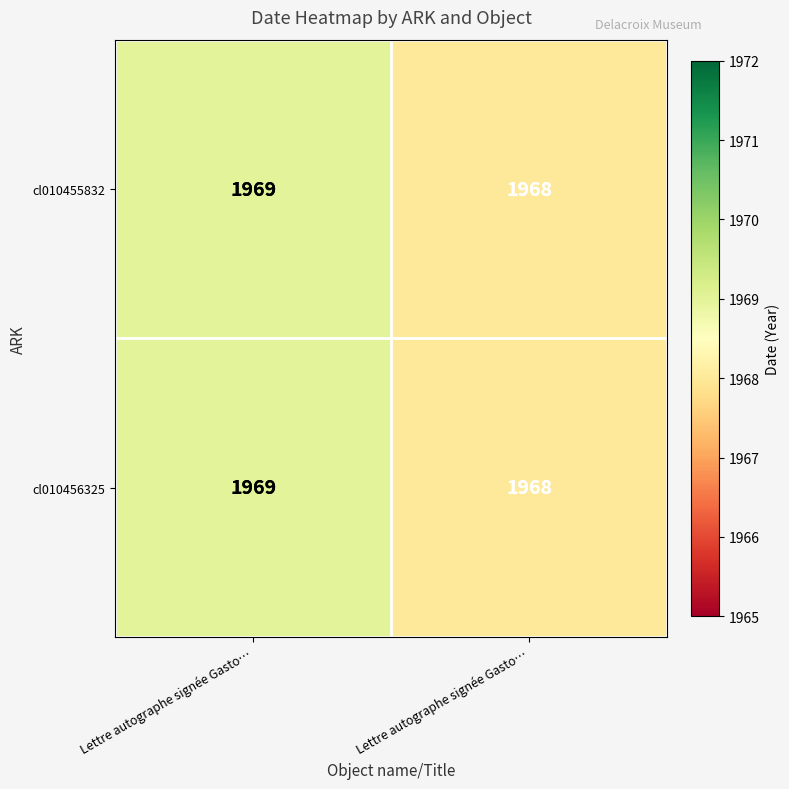

Reading left to right, list all the values displayed in this chart.

cl010455832: Lettre autographe signée Gasto…=1969	Lettre autographe signée Gasto…=1968
cl010456325: Lettre autographe signée Gasto…=1969	Lettre autographe signée Gasto…=1968